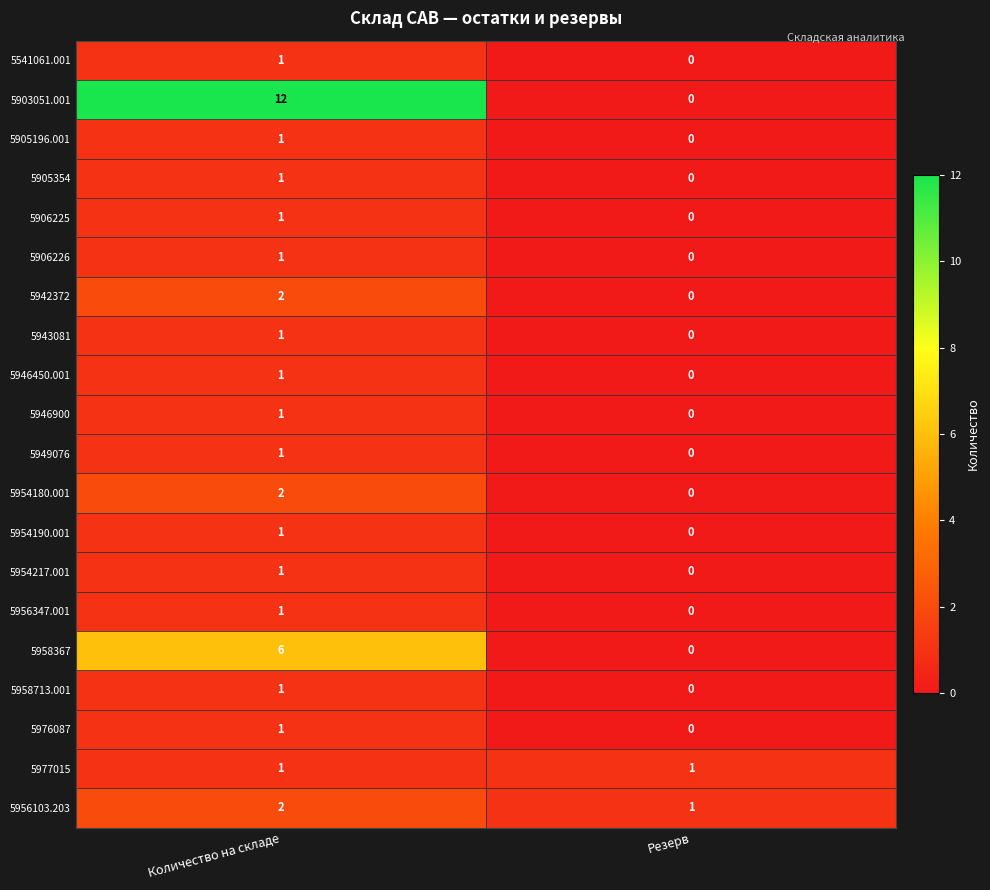

What is the spread (max minus min) of values at Количество на складе?

11